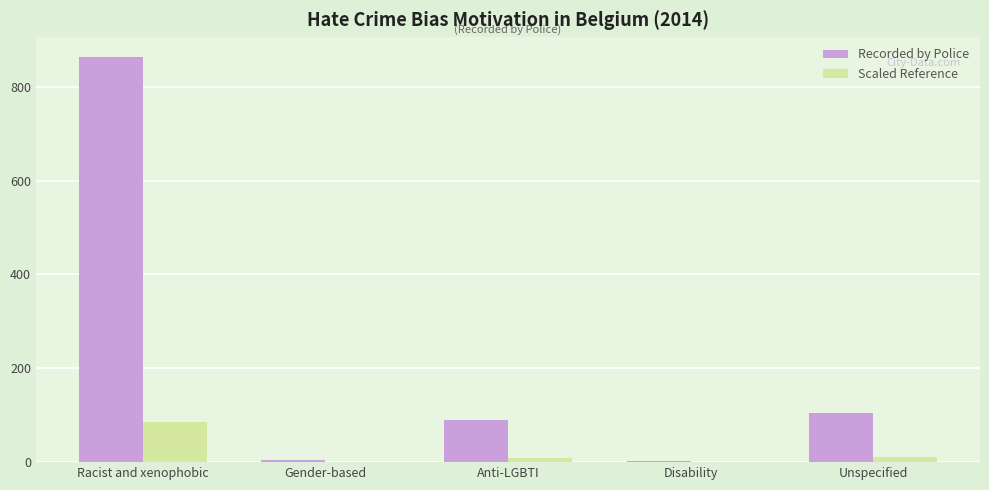

What are all the series names shown in the legend?

Recorded by Police, Scaled Reference